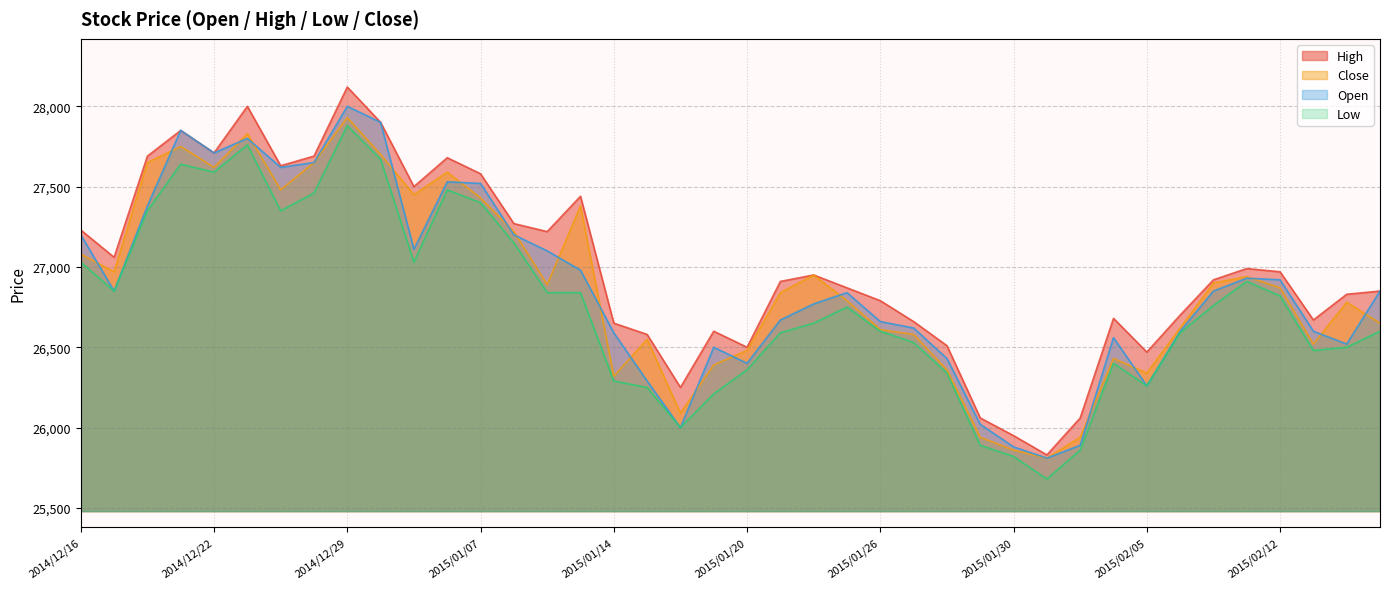

What is the label of the 27th point from the right?

2015/01/08